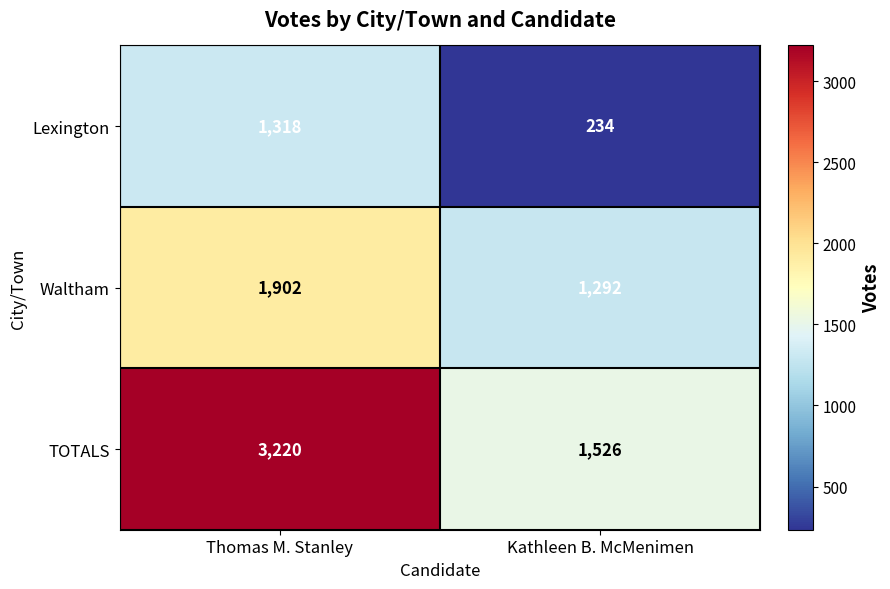

What is the difference between the maximum and minimum values in the Waltham series?

610